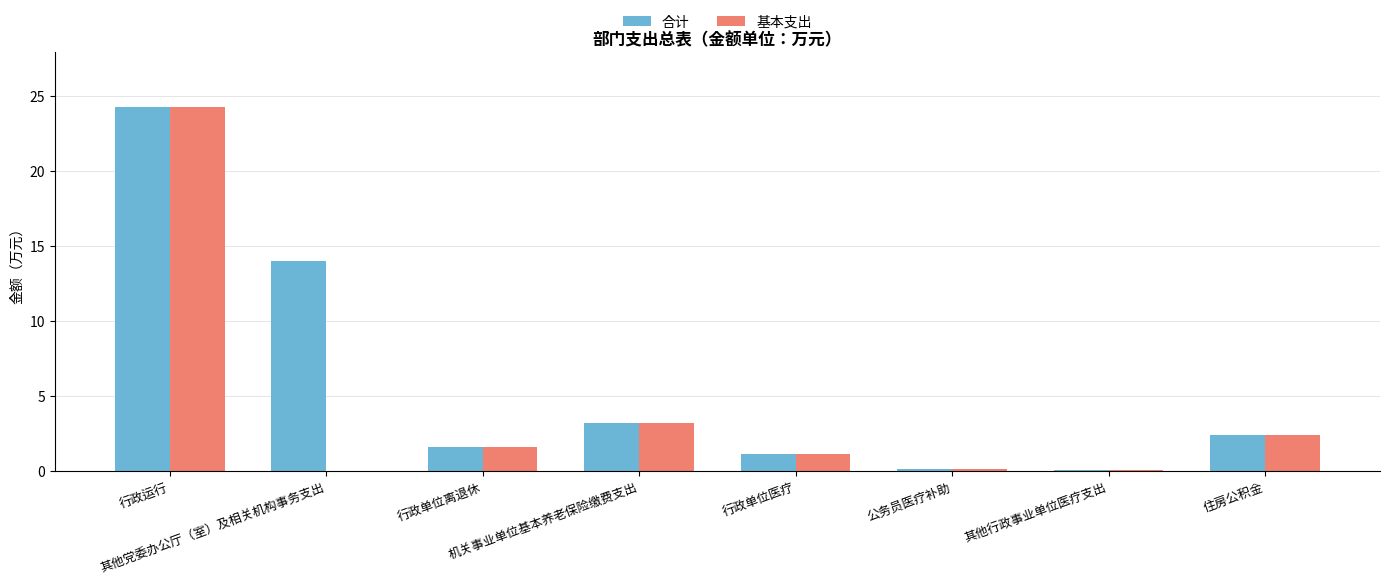

What are all the series names shown in the legend?

合计, 基本支出